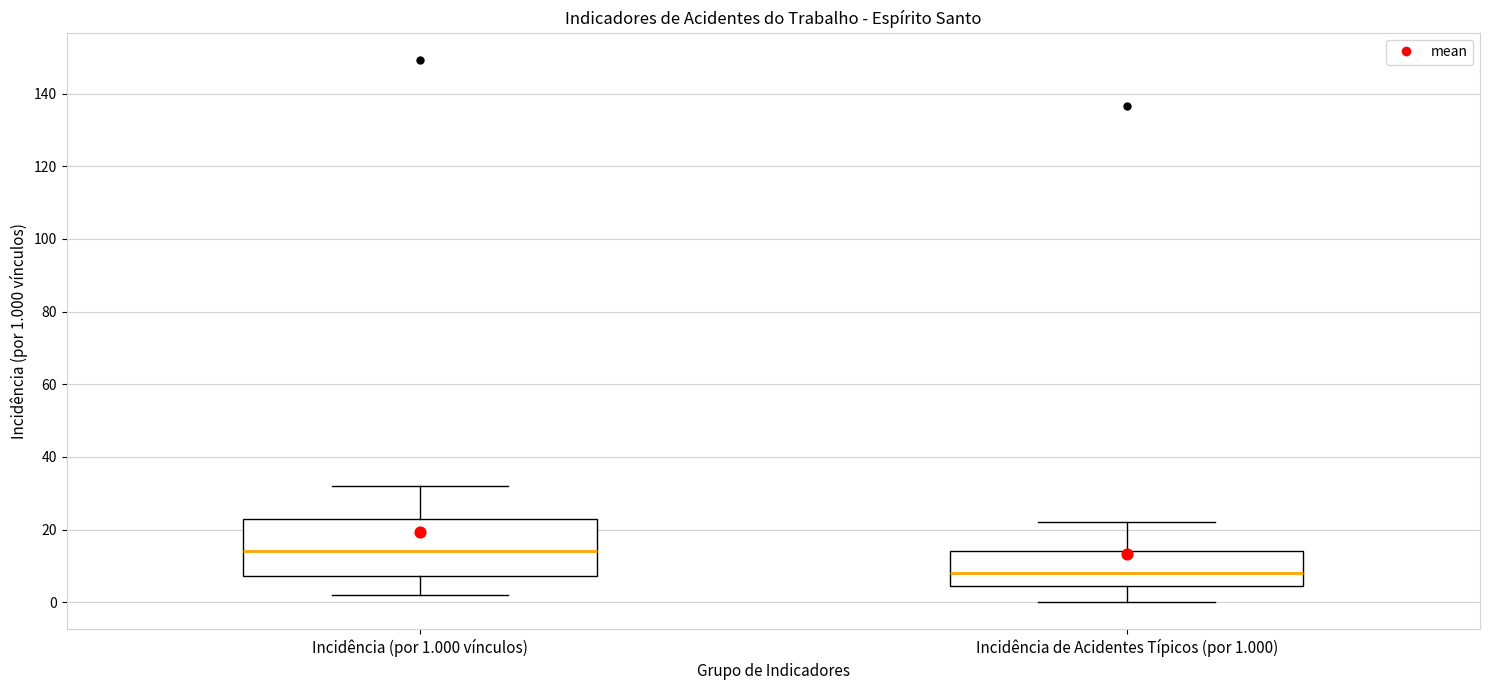

Reading left to right, transcribe this box plot: for each box, give where its median line is, the range the box spans, and where its two whiskers end, as read against the y-axis. The values are not printed on the chart, so give them approximately, as read against the axis.

Incidência (por 1.000 vínculos): median 14, box 8 to 22, whiskers 2 to 32
Incidência de Acidentes Típicos (por 1.000): median 8, box 4 to 14, whiskers 0 to 22